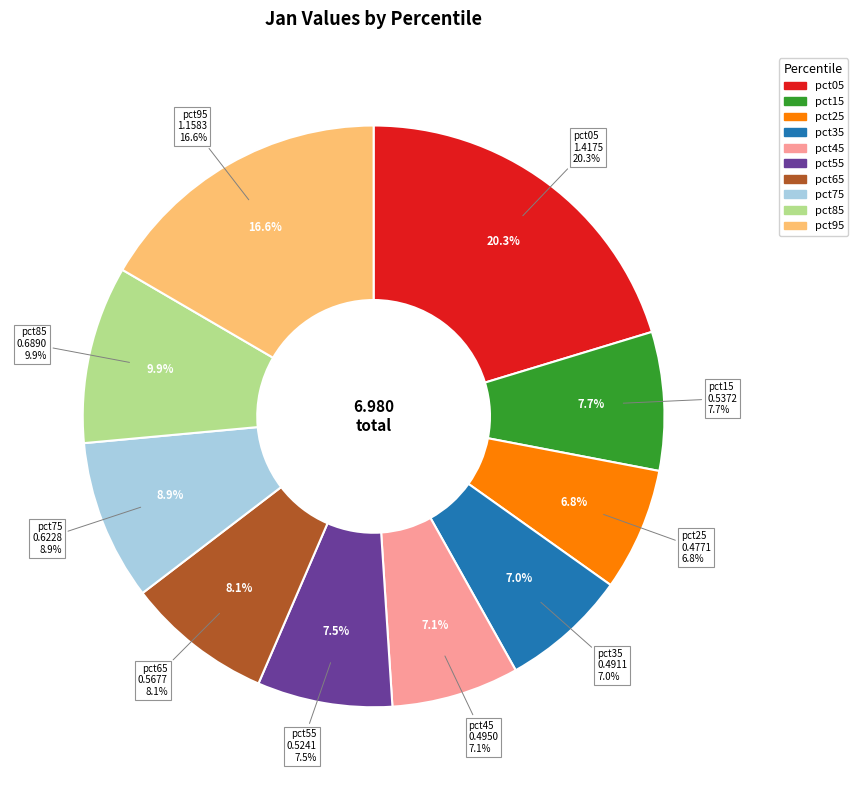

The pct35 slice represents 7% of the pie. True or false?

True